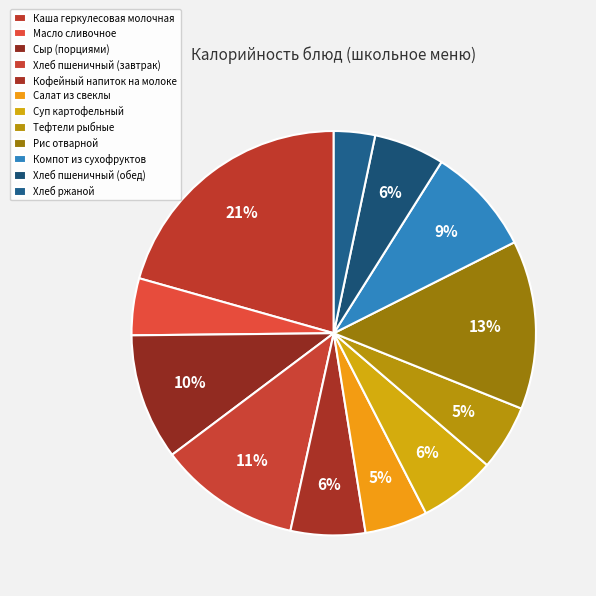

To the nearest percent, what is the average slice percentage?

8%